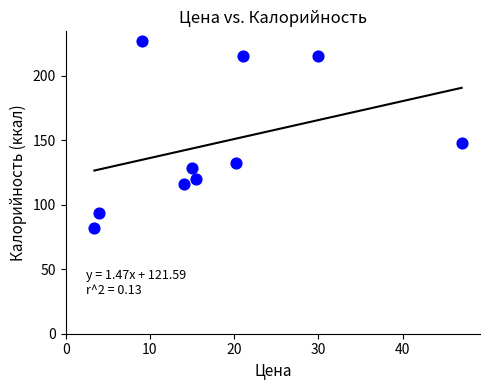

What Y value in the scatter plot is closest to 154?

147.8